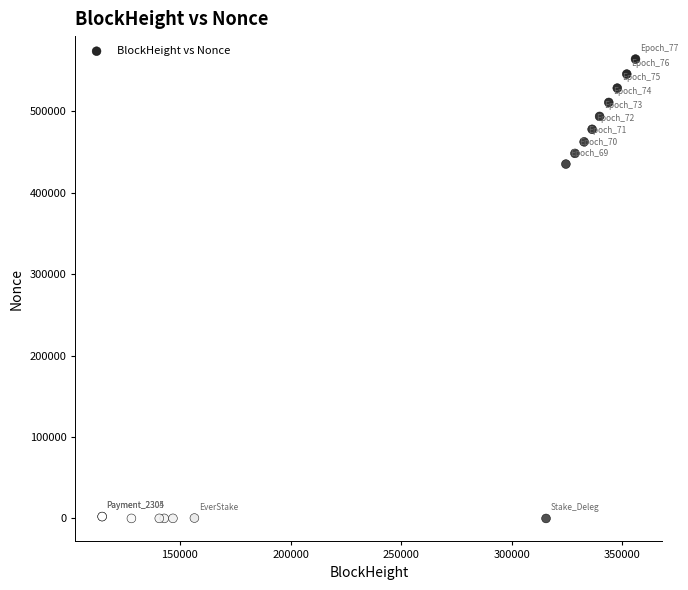

What Y value in the scatter plot is closest to 282024?

435133